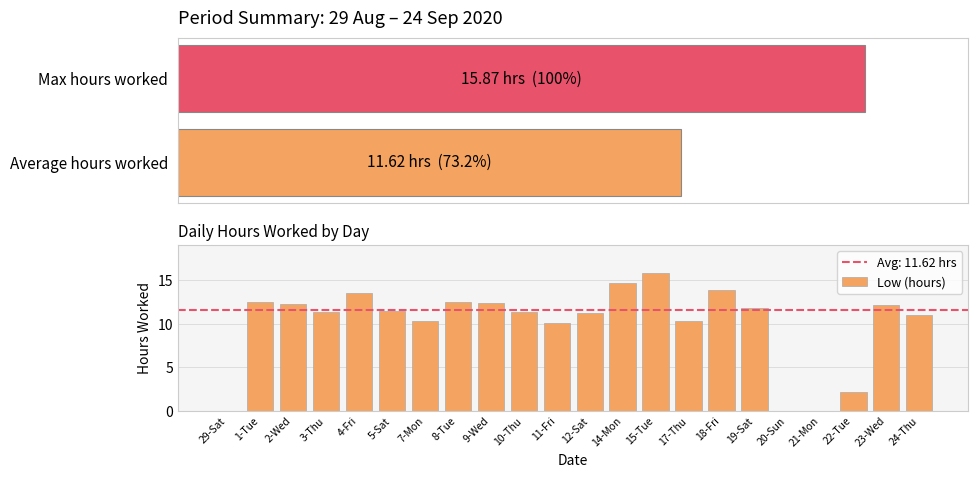

Reading left to right, what are all the values shown in this chart?

0.0	12.5	12.3	11.4	13.5	11.4	10.3	12.5	12.4	11.3	10.1	11.3	14.7	15.9	10.4	13.9	11.8	0.0	0.0	2.1	12.2	11.0